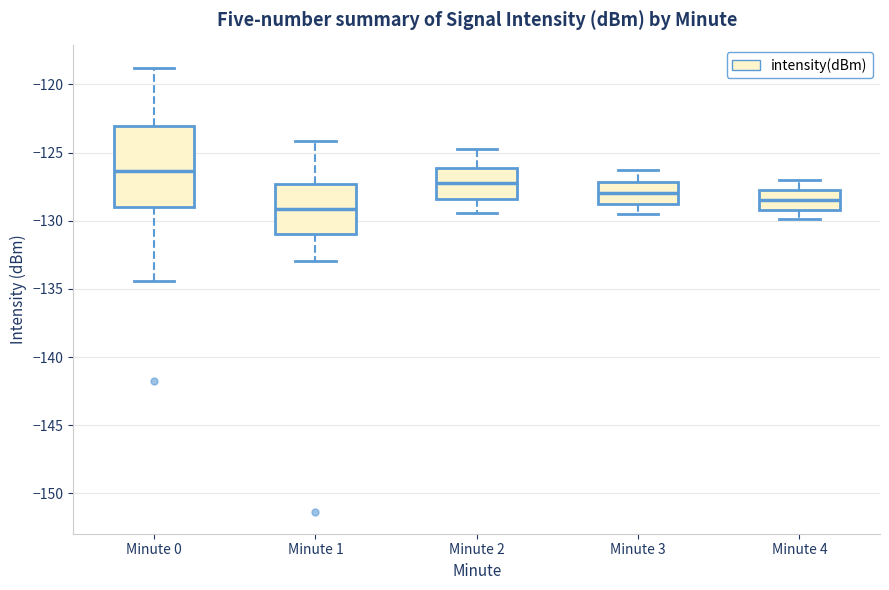

Reading left to right, transcribe this box plot: for each box, give where its median line is, the range the box spans, and where its two whiskers end, as read against the y-axis. The values are not printed on the chart, so give them approximately, as read against the axis.

Minute 0: median -126.5, box -129.0 to -123.0, whiskers -134.5 to -119.0
Minute 1: median -129.0, box -131.0 to -127.5, whiskers -133.0 to -124.0
Minute 2: median -127.0, box -128.5 to -126.0, whiskers -129.5 to -124.5
Minute 3: median -128.0, box -129.0 to -127.0, whiskers -129.5 to -126.5
Minute 4: median -128.5, box -129.0 to -127.5, whiskers -130.0 to -127.0